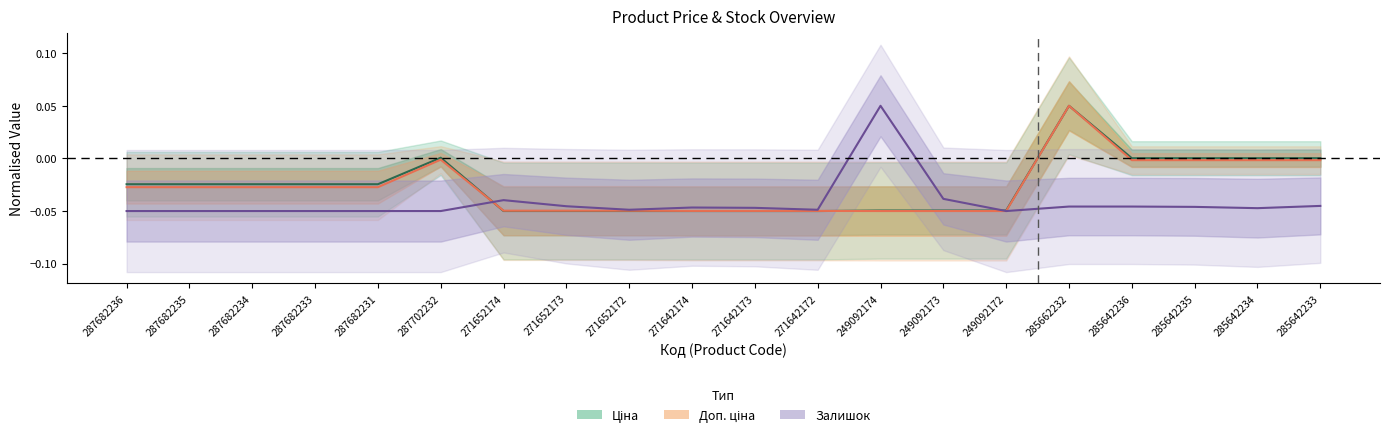

Which series changed the most between 249092174 and 285642236?

Залишок